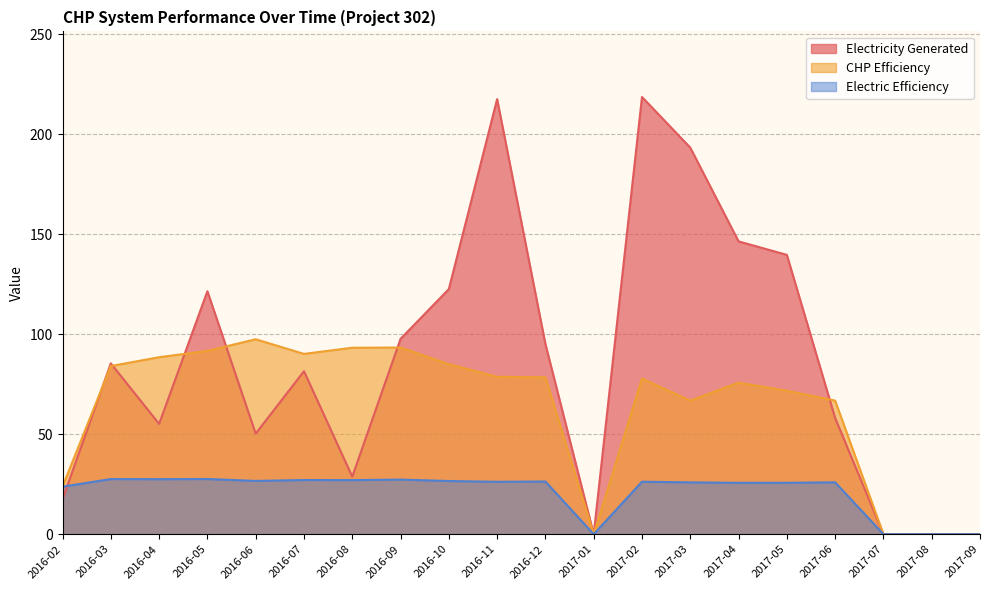

How many interior local peaks does the Electric Efficiency series have?

7